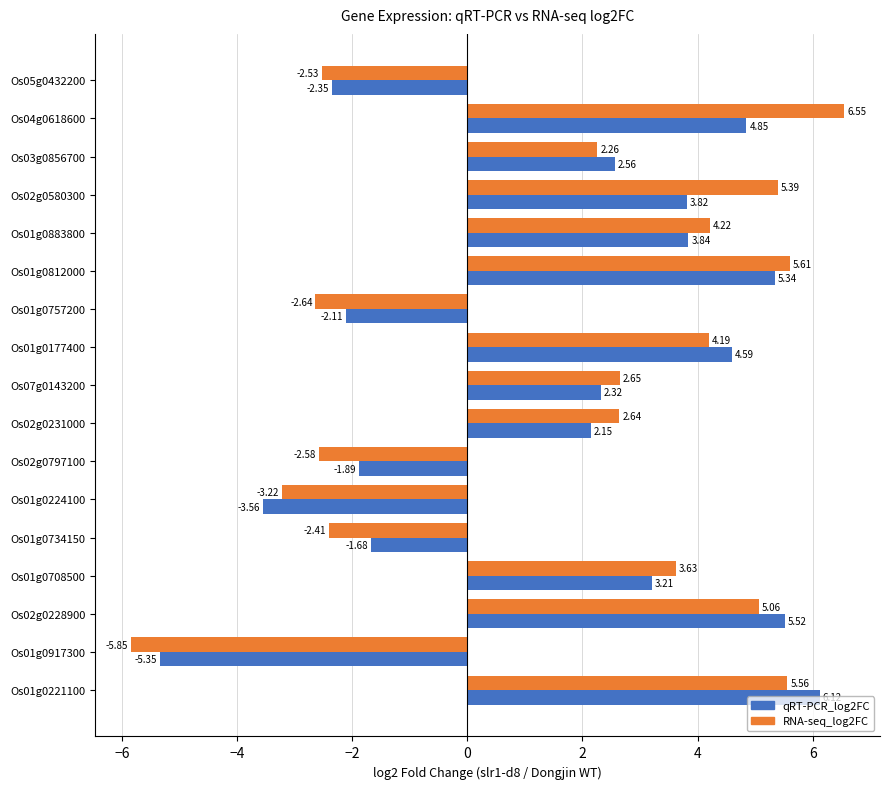

What is the difference between the maximum and second lowest values in the qRT-PCR_log2FC series?

9.7